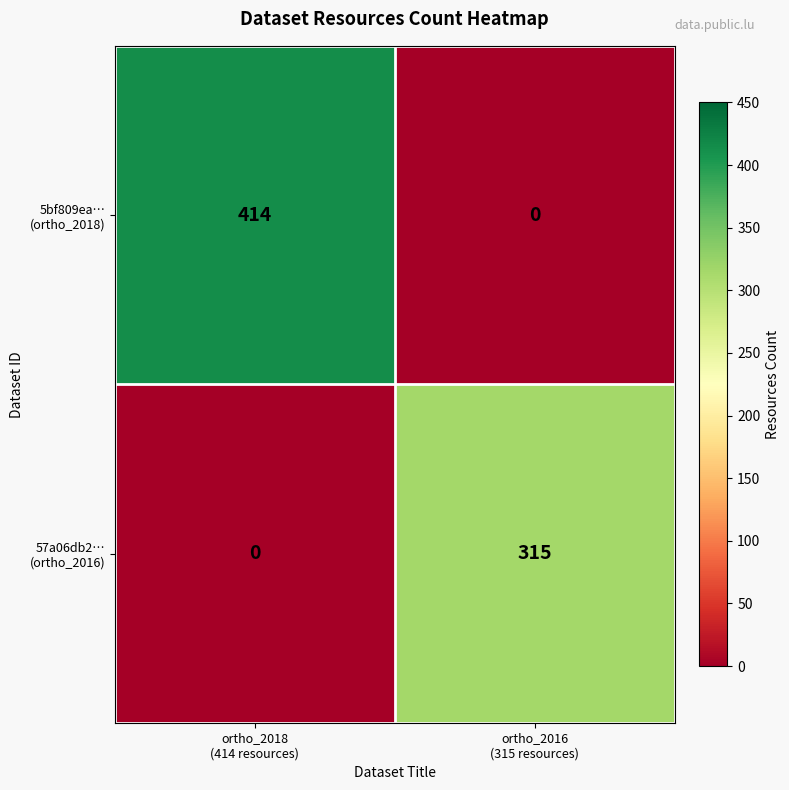

How many categories are shown in the chart?

2